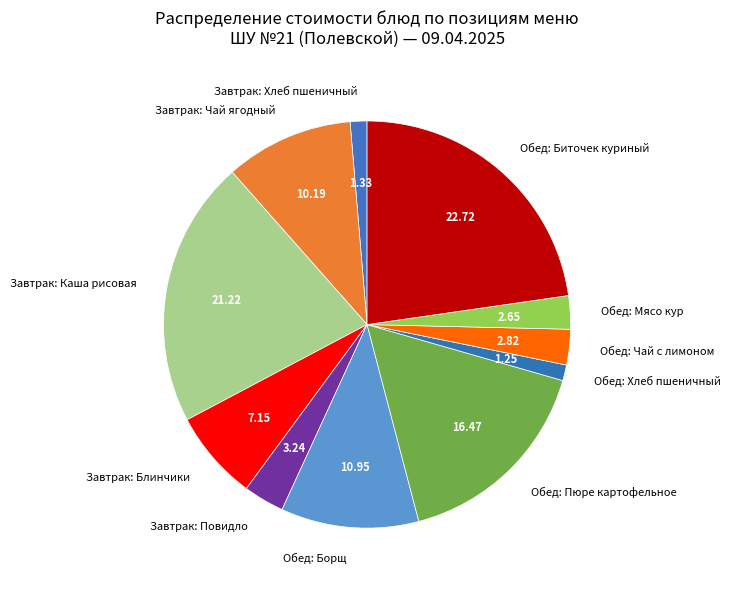

Which category has the biggest portion of the pie?

Обед: Биточек куриный